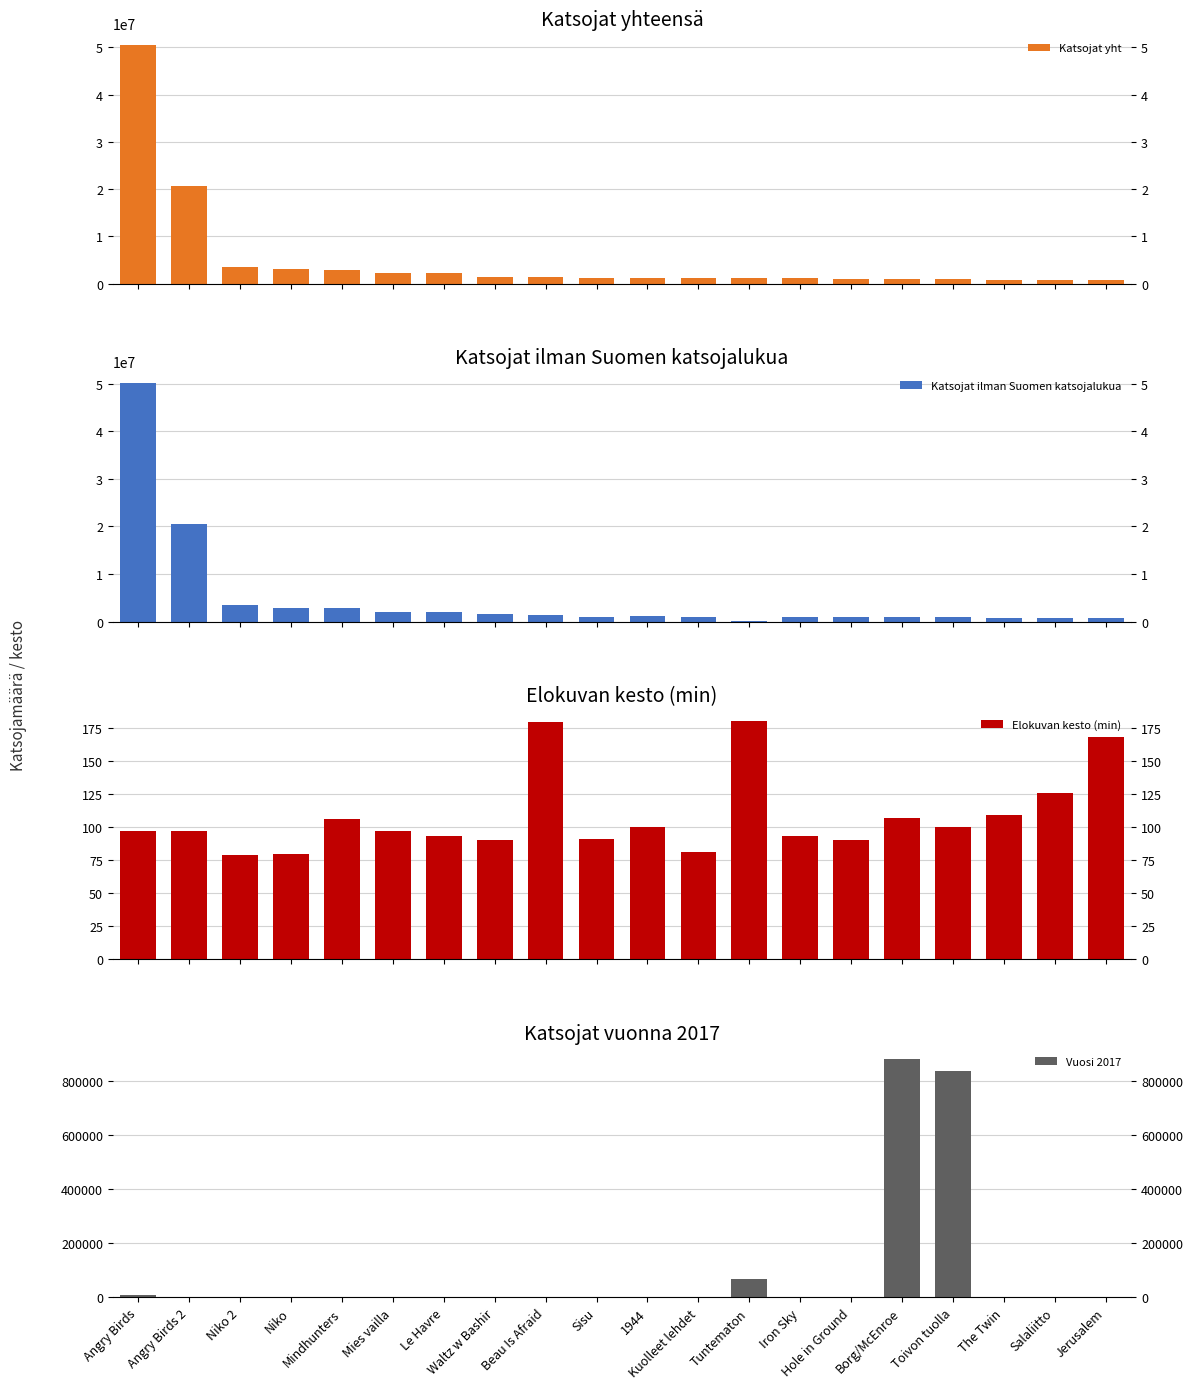

List the labels in order of Vuosi 2017 value, largest first.

Borg/McEnroe, Toivon tuolla, Tuntematon, Angry Birds, Le Havre, Mies vailla, Niko, 1944, Niko 2, Waltz w Bashir, Iron Sky, Angry Birds 2, Mindhunters, Beau Is Afraid, Sisu, Kuolleet lehdet, Hole in Ground, The Twin, Salaliitto, Jerusalem